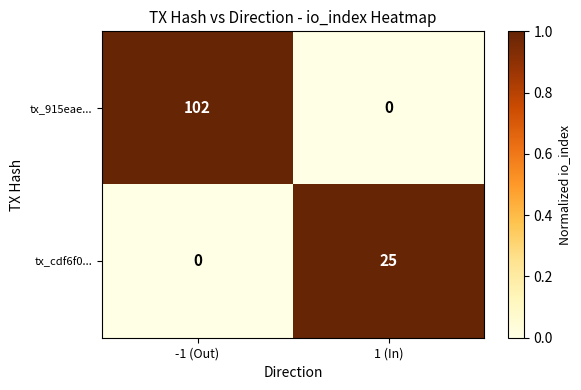

How many data points in tx_cdf6f0... are less than 25?

1